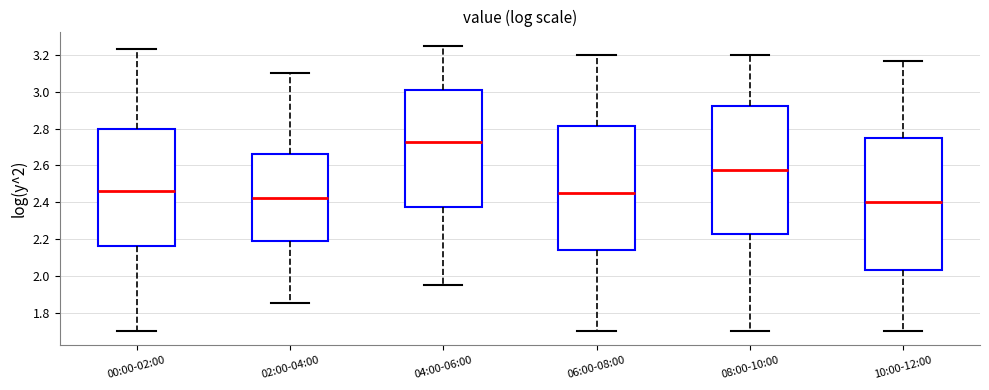

Where is the upper edge of the box for 02:00-04:00 on the y-axis? The values are not printed on the chart, so give them approximately, as read against the axis.

2.66